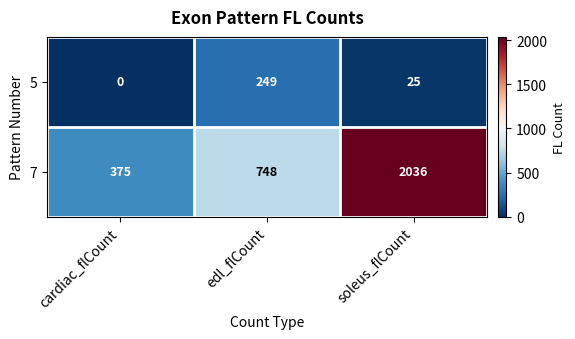

Reading left to right, what are all the values shown in this chart?

5: 0	249	25
7: 375	748	2036